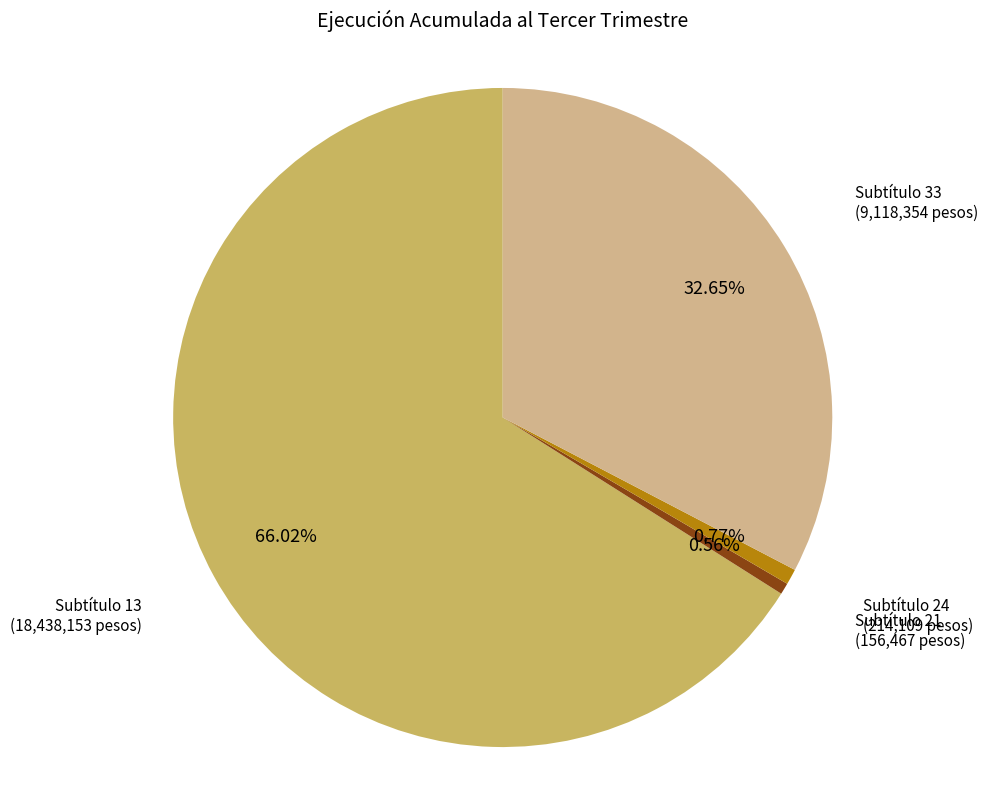

Does Subtítulo 24 (214,109 pesos) account for over 50% of the chart?

No